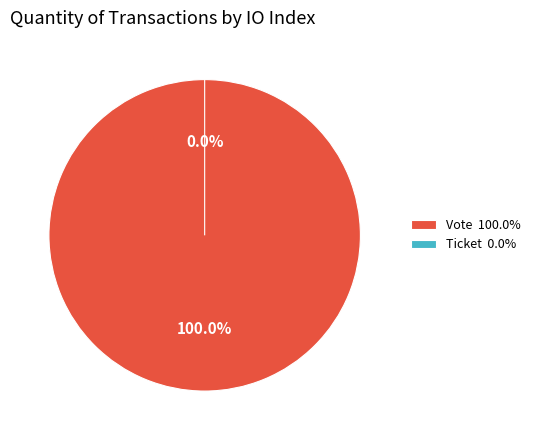

To the nearest percent, what percentage of the pie is Vote?

100%